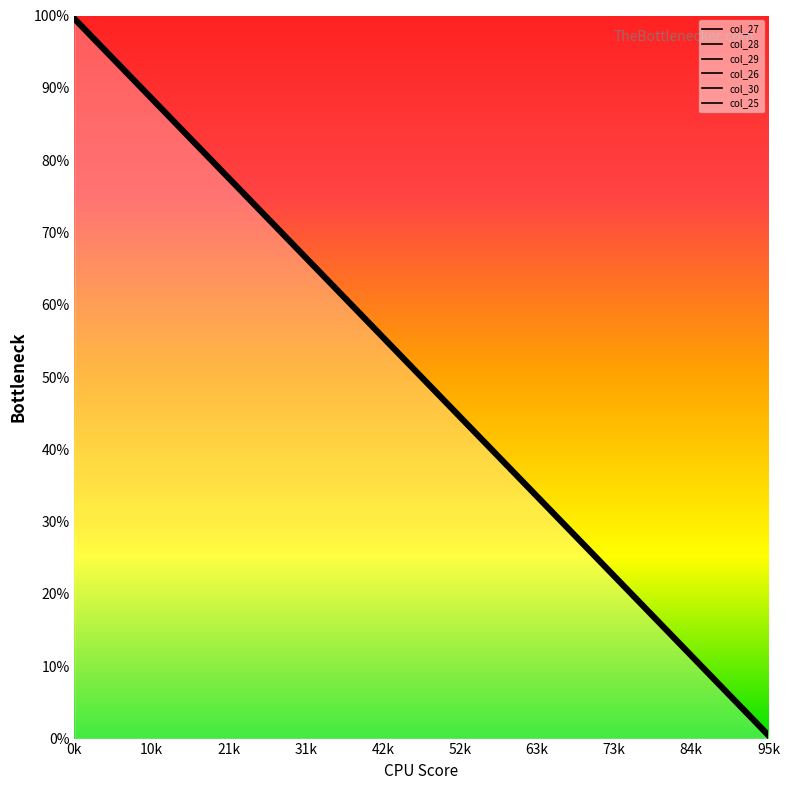

True or false: col_25 has more than 0 interior local peaks.

False